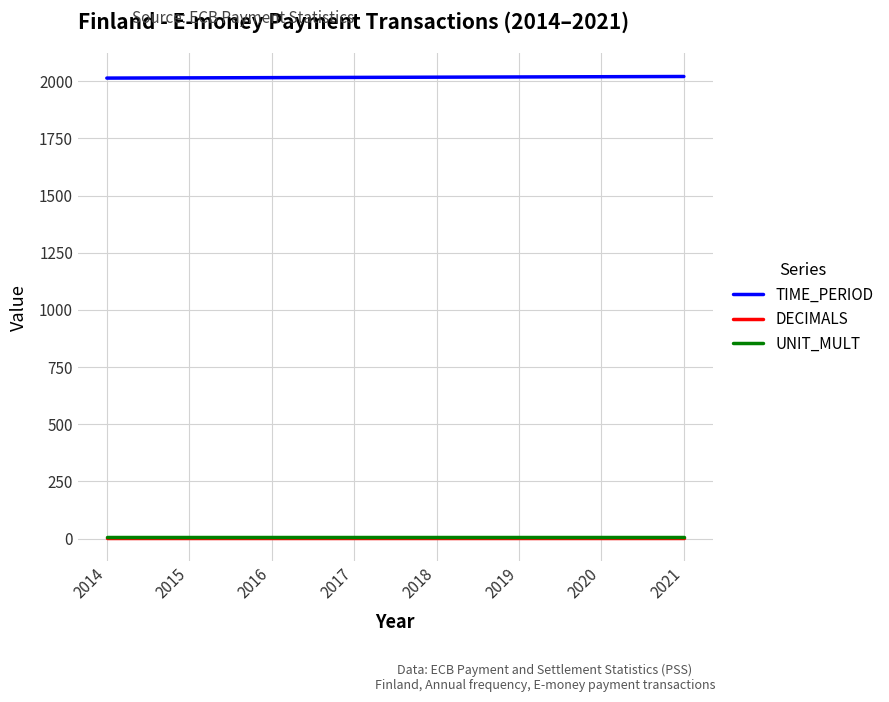

The UNIT_MULT series shows 6 at 2017. True or false?

True